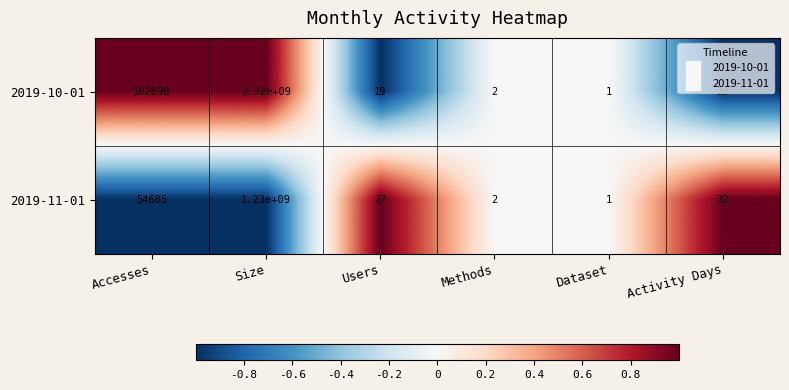

At which label does 2019-10-01 first exceed 23?

Accesses